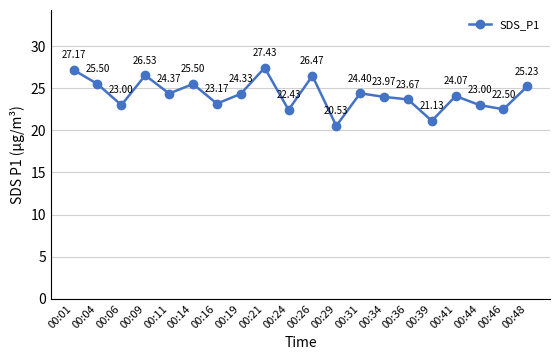

How many series are shown in this chart?

1